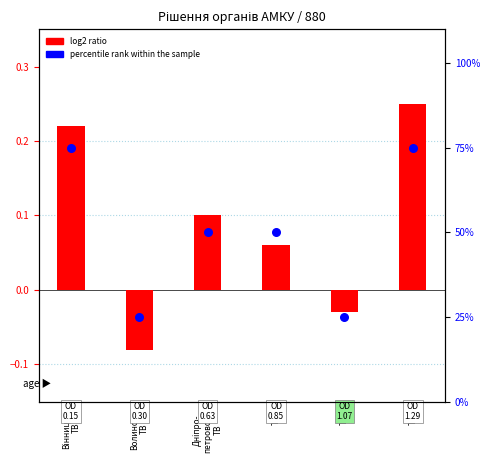

At which category is the sum across all series the highest?

ТВ-6